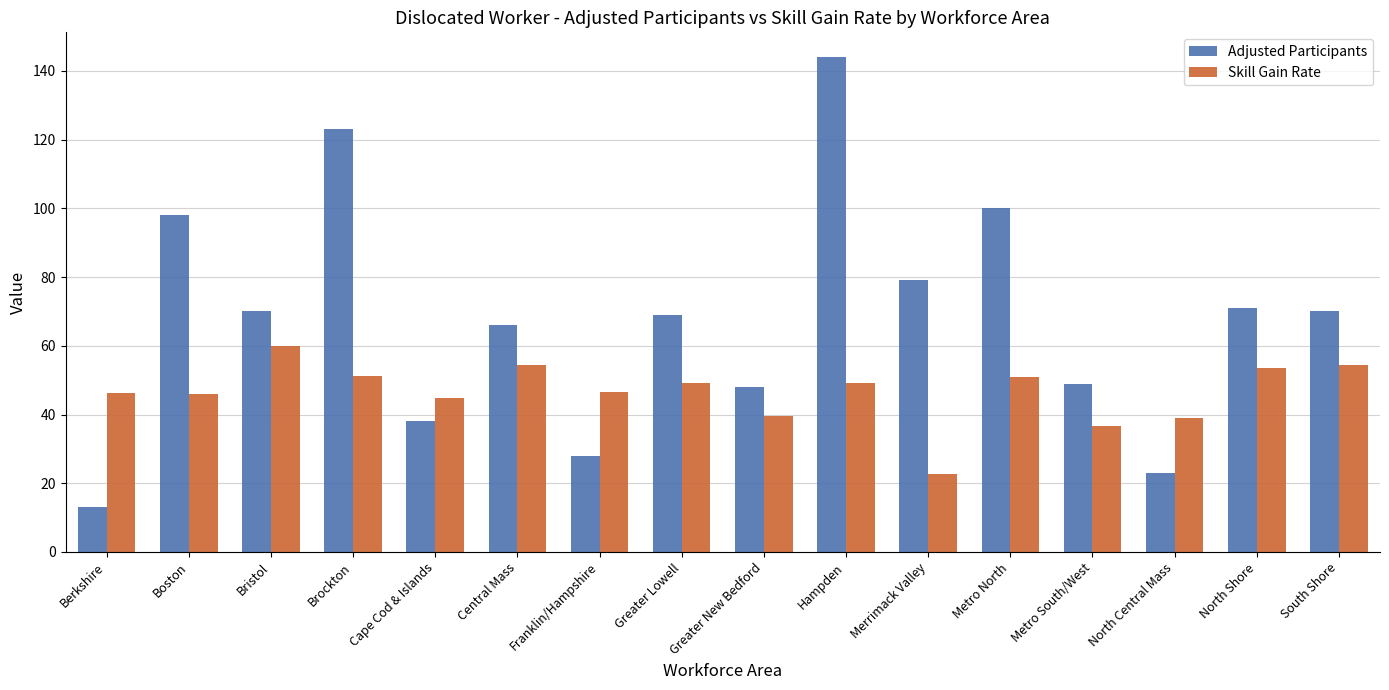

What position from the right is Greater Lowell?

9